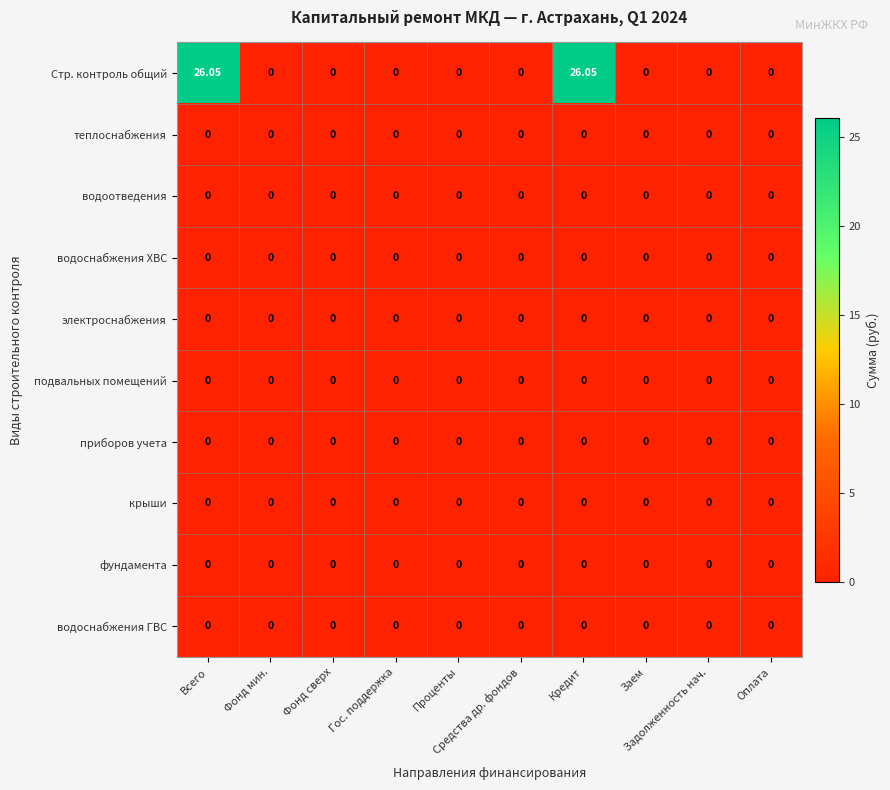

How many data points does each series have?

10